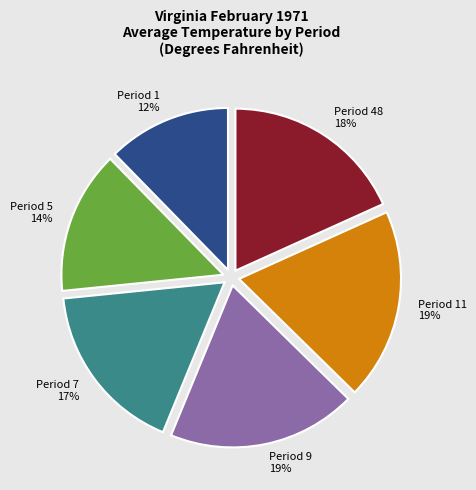

What percentage is the Period 1 12% slice, to the nearest percent?

12%